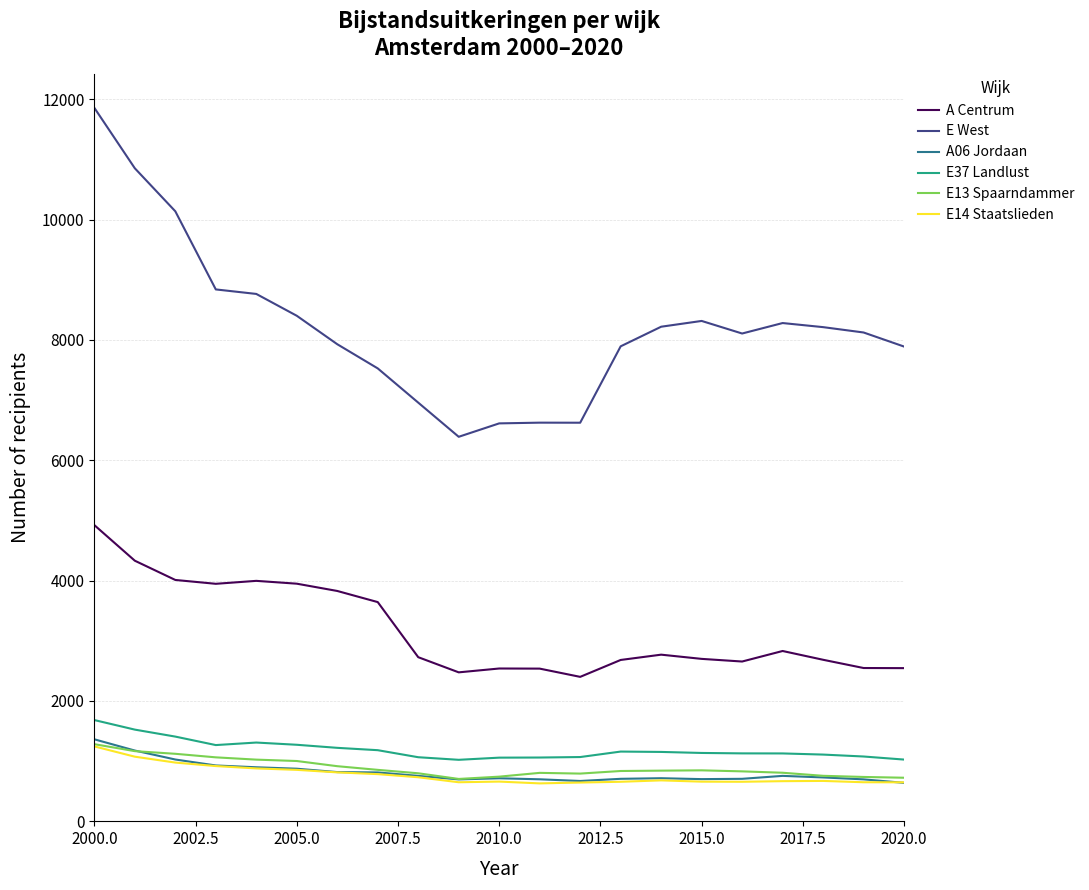

Which series has the widest spread of values?

E West